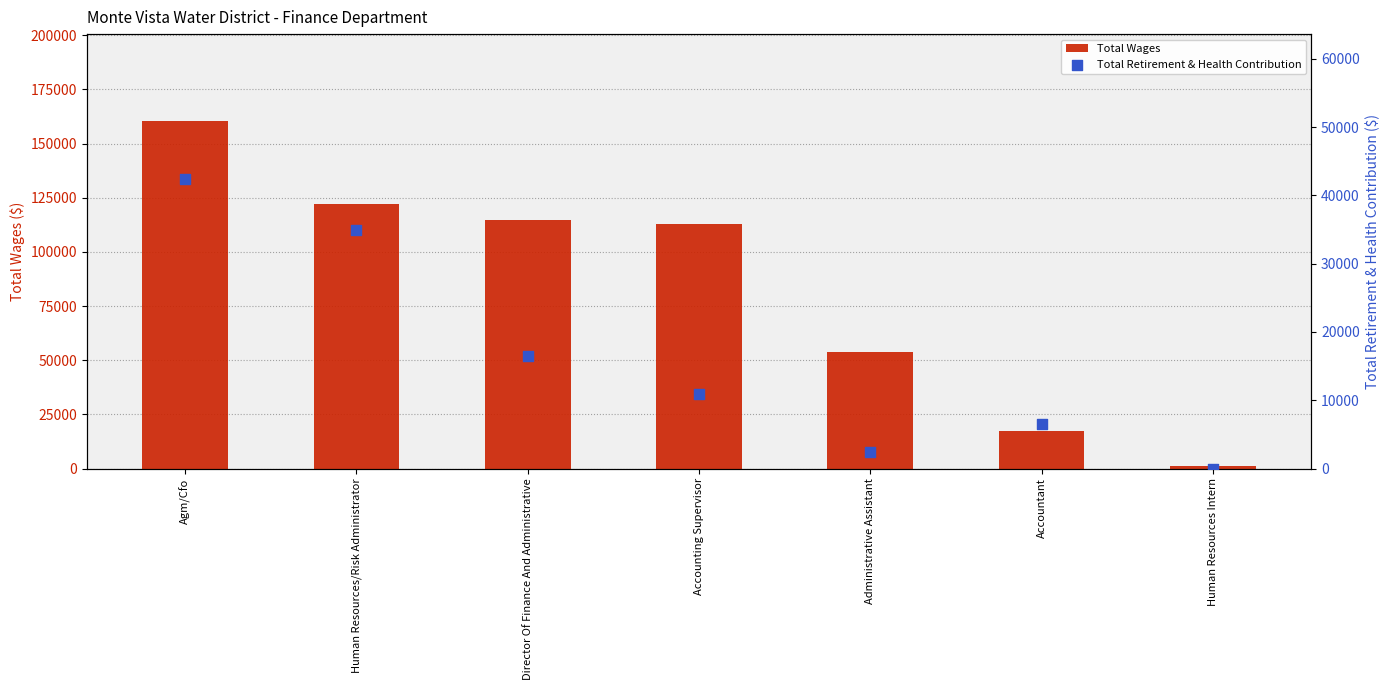

At which category is the sum across all series the highest?

Agm/Cfo